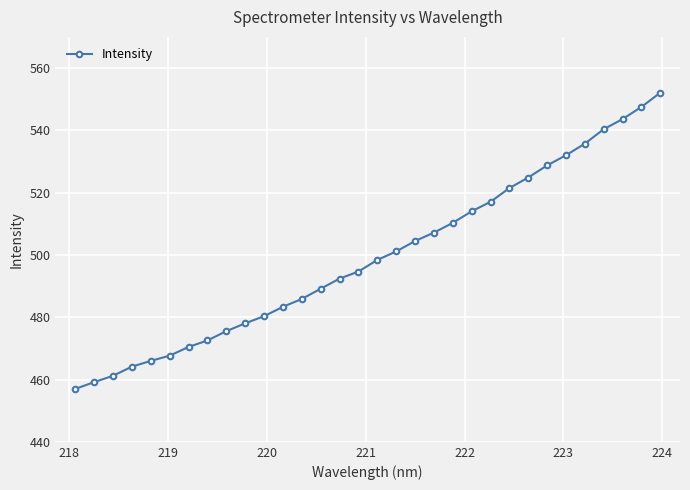

What is the greatest value displayed?

552.1